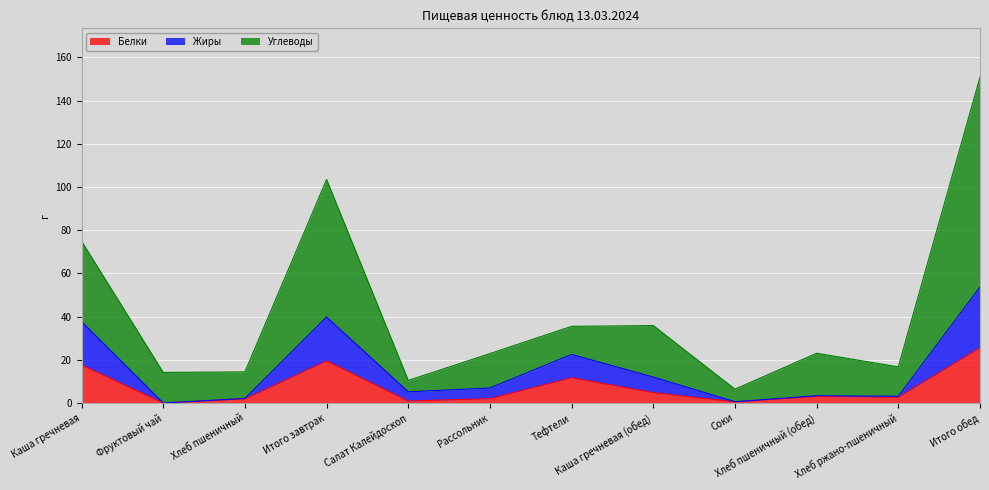

At which label does Белки reach its peak?

Итого обед